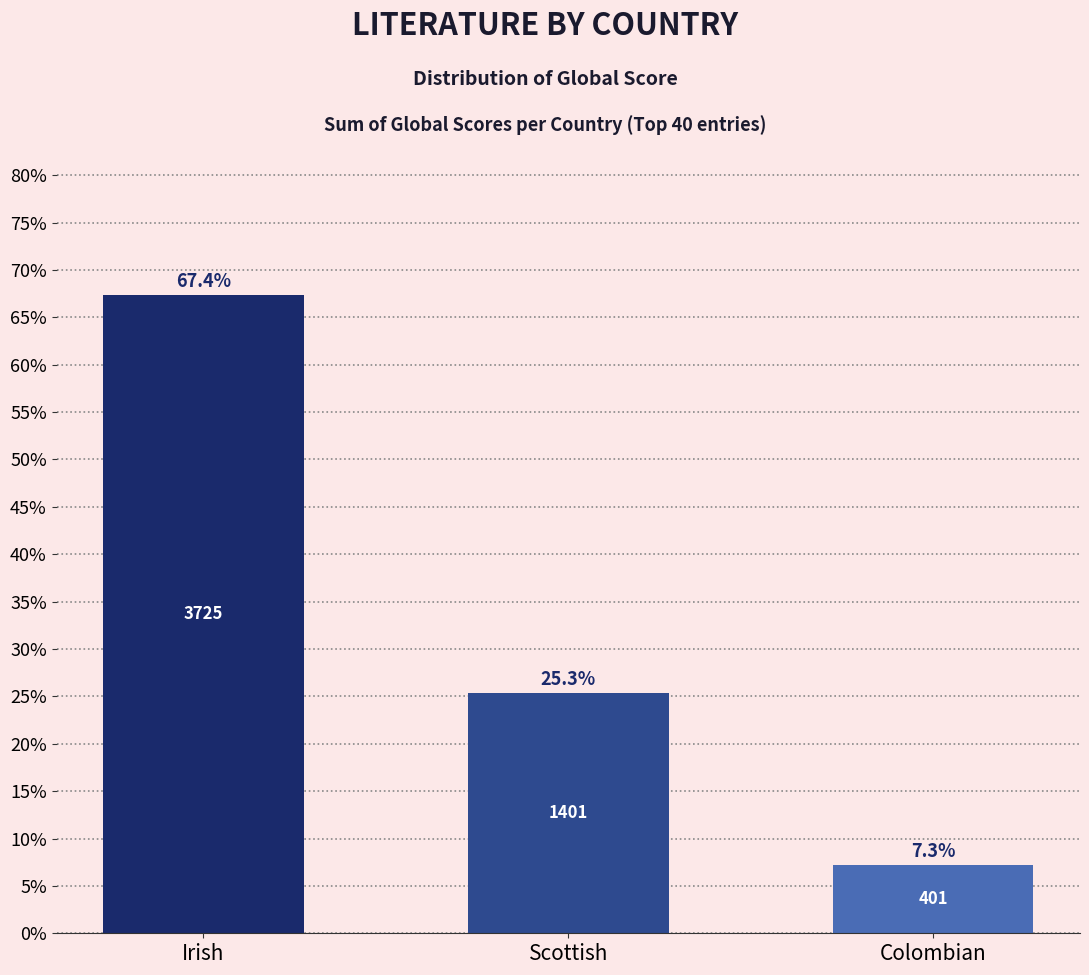

Rank the categories by value from lowest to highest.

Colombian, Scottish, Irish